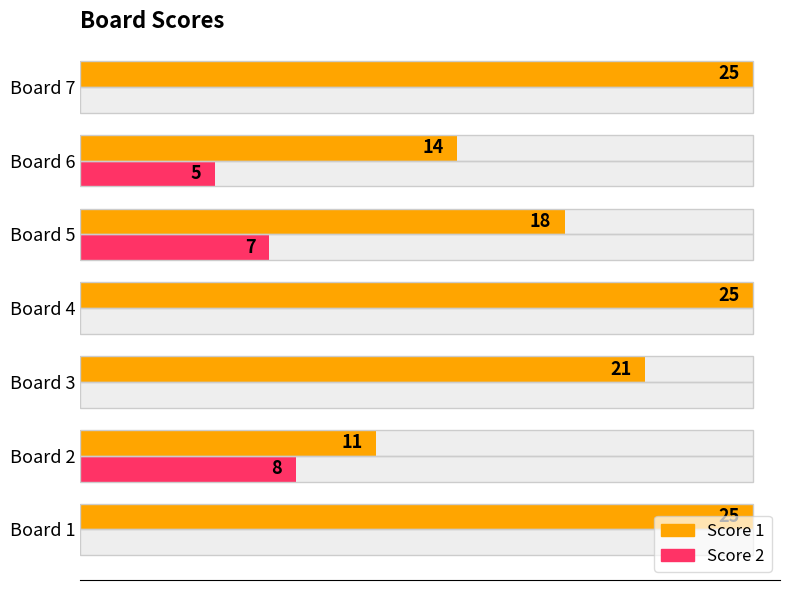

How many values in the Score 1 series exceed 21?

3